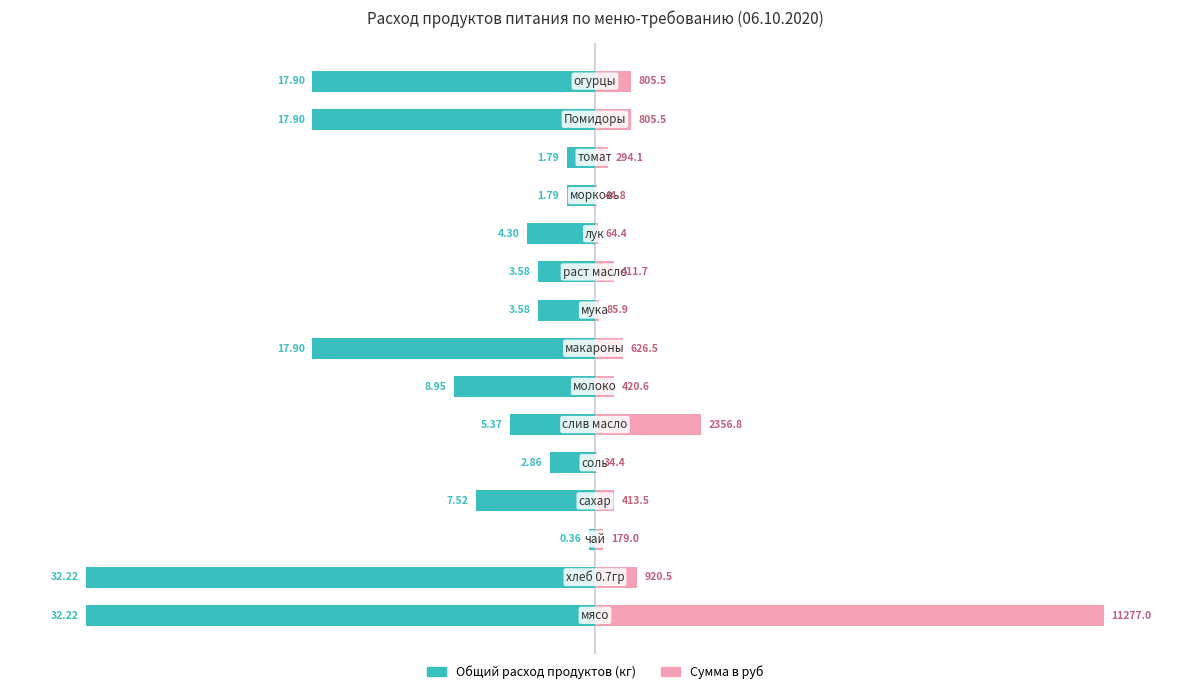

Which series has the largest total across all categories?

Сумма в руб